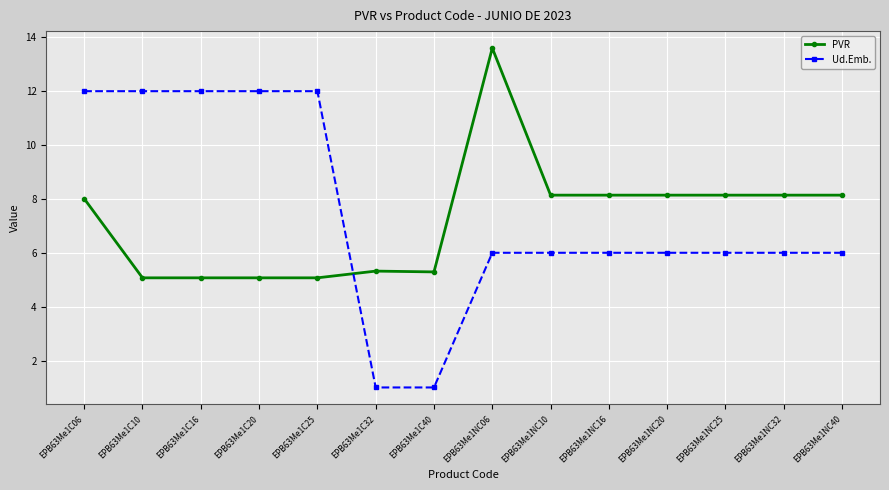

What is the label of the 12th point from the right?

EPB63Me1C16